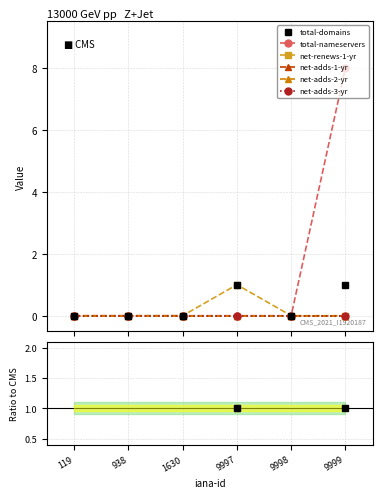

Is it true that total-domains equals nan at 119?

False